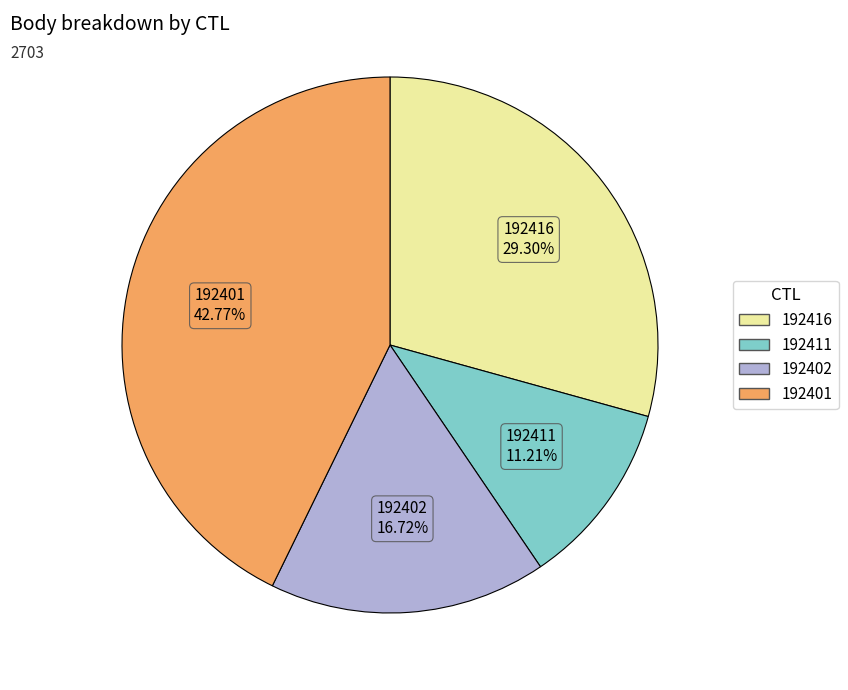

What is the ratio of the value at 192401 to the value at 192411?

3.8